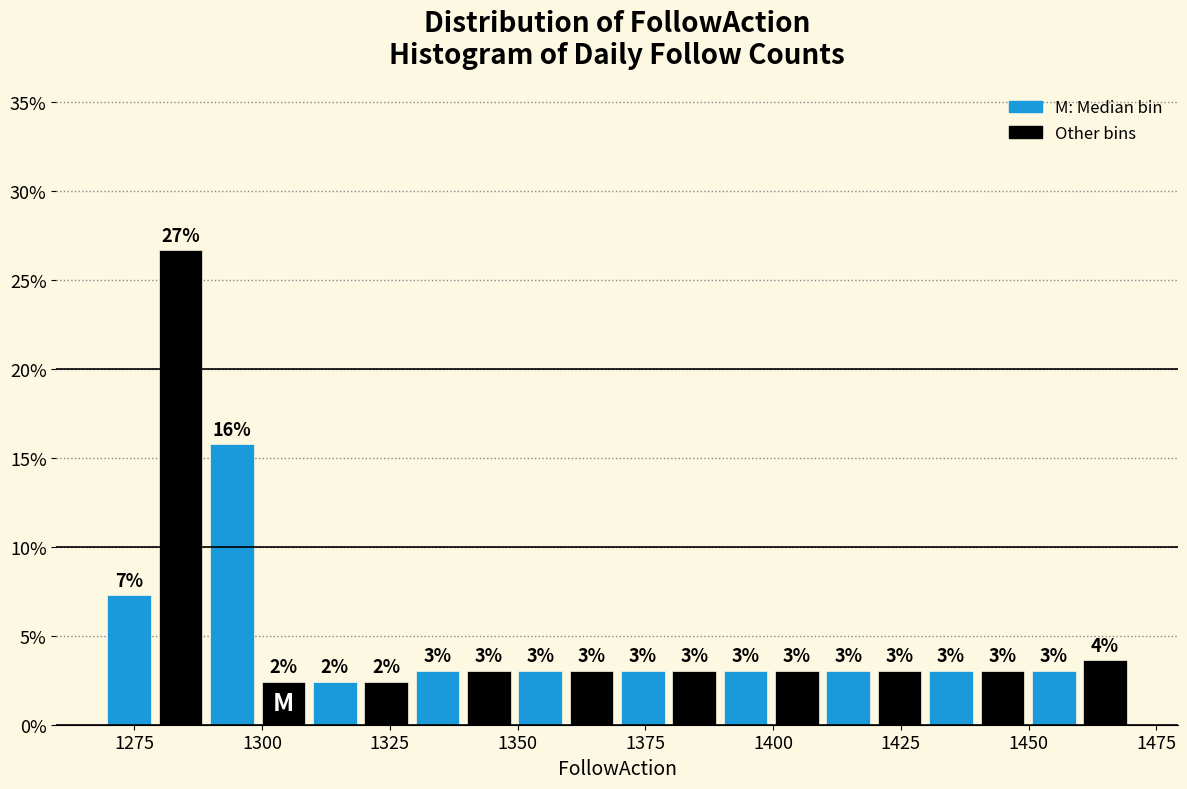

Around what value on the x-axis is the tallest bar? Give the approximate position of its centre, as read against the axis.

1285